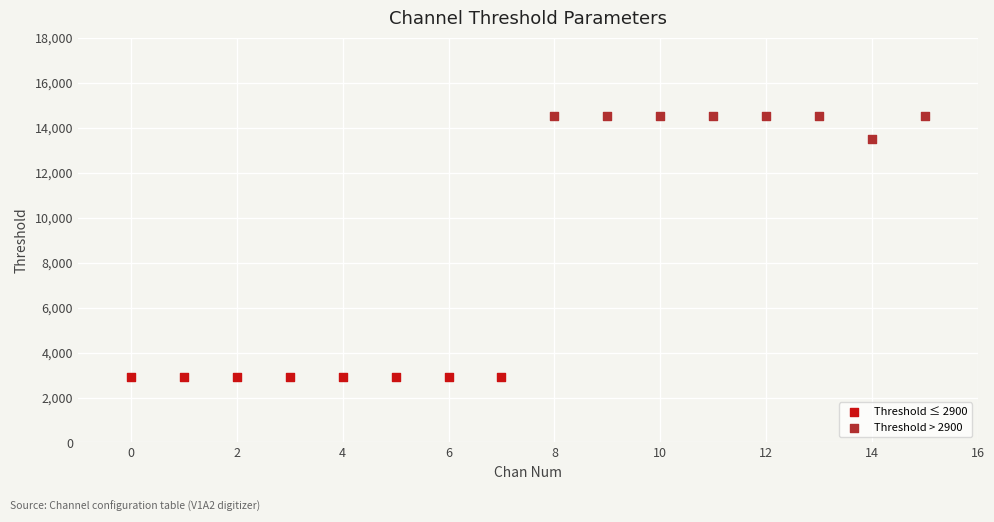

Which series contains the highest Y value?

Threshold > 2900